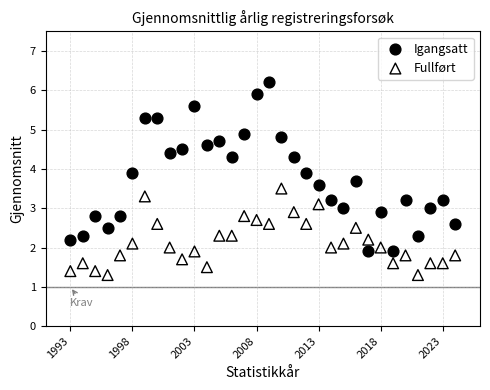

Across all data points, what is the range of X values (max minus min)?

31.0